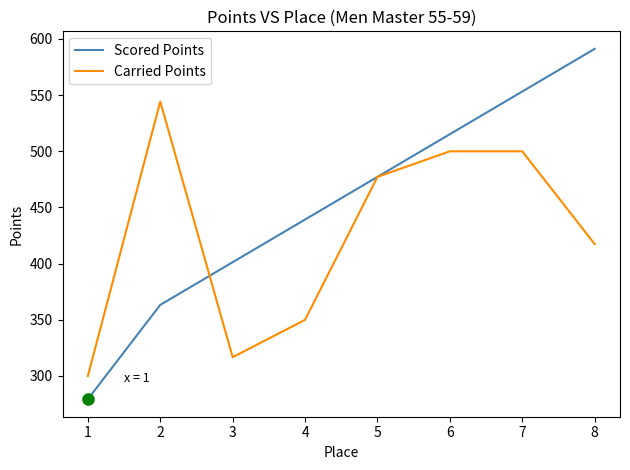

At which category is the sum across all series the highest?

7